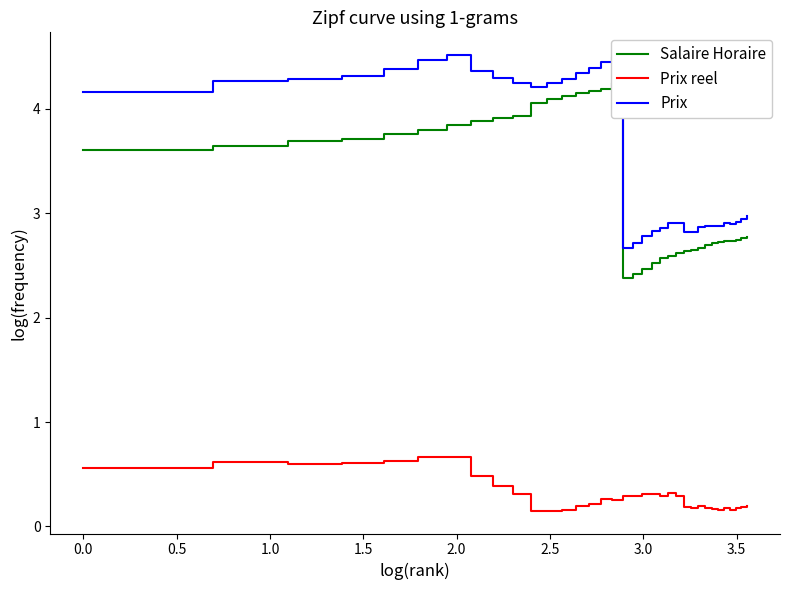

What are all the series names shown in the legend?

Salaire Horaire, Prix reel, Prix